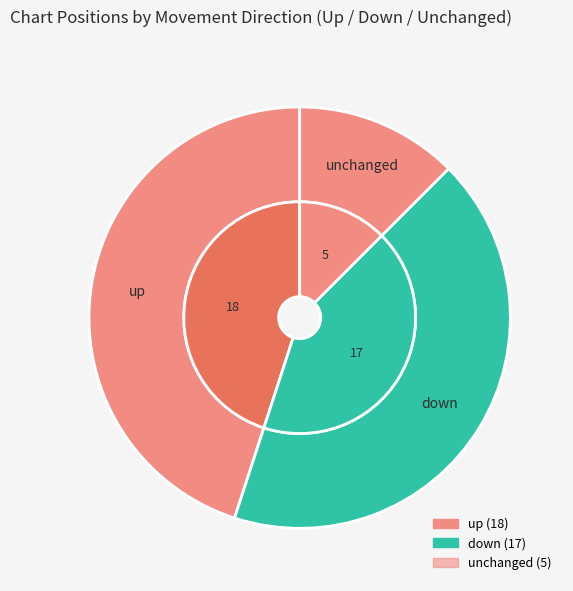

What is the change in value from up to -?

-13